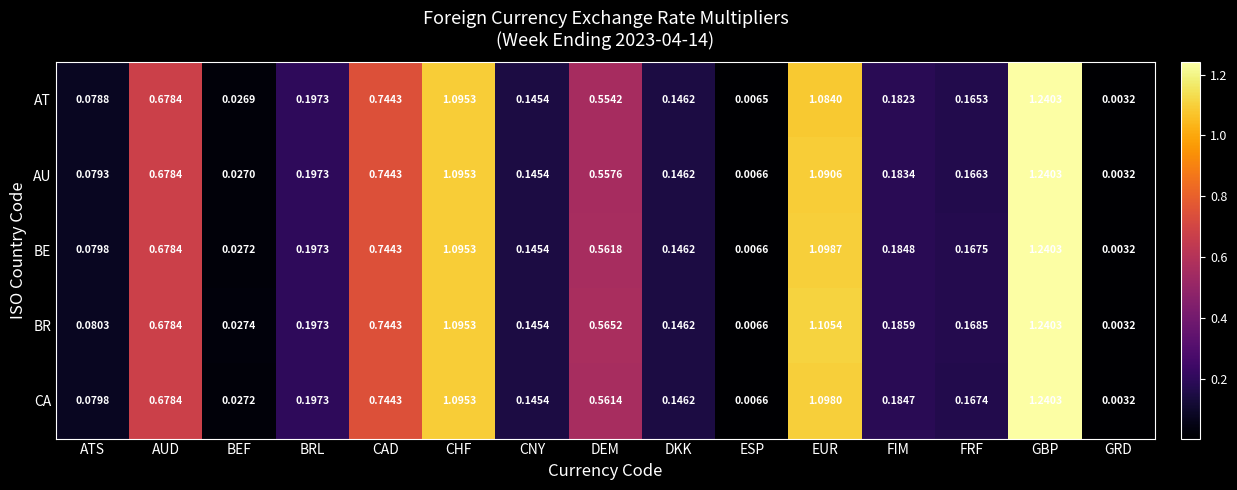

At which label is AT closest to 0?

GRD